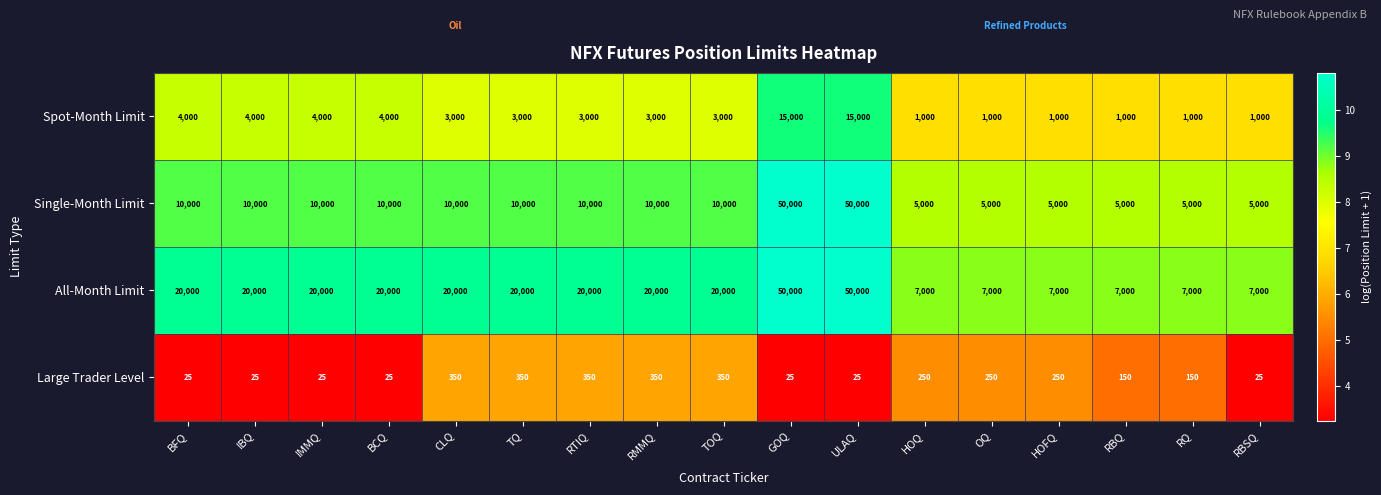

Which series has the largest total across all categories?

All-Month Limit